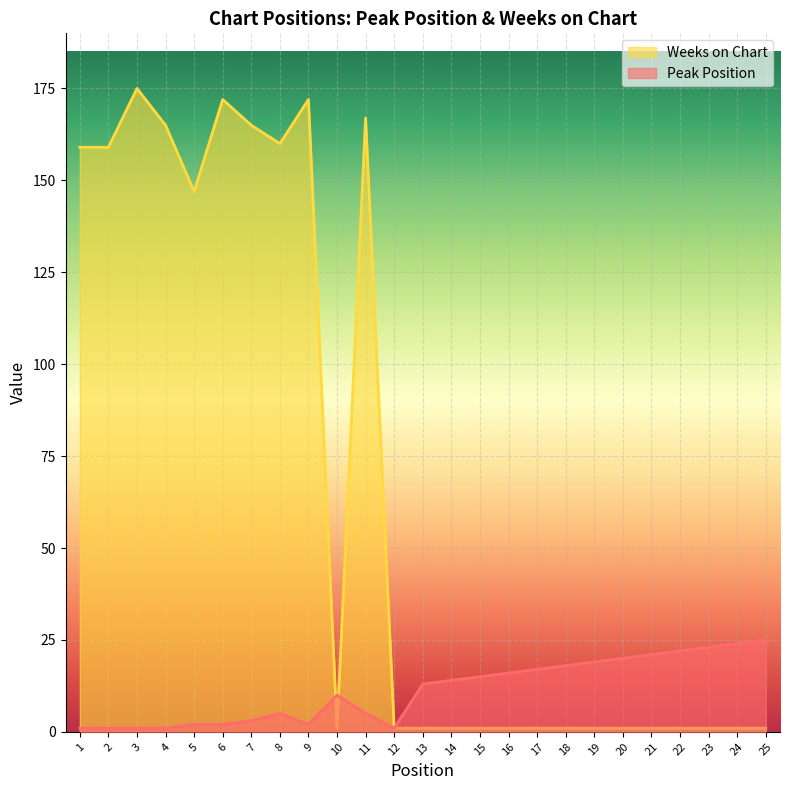

Reading left to right, transcribe all the data shown in this chart.

Peak Position: 1=1	2=1	3=1	4=1	5=2	6=2	7=3	8=5	9=2	10=10	11=5	12=1	13=13	14=14	15=15	16=16	17=17	18=18	19=19	20=20	21=21	22=22	23=23	24=24	25=25
Weeks on Chart: 1=159	2=159	3=175	4=165	5=147	6=172	7=165	8=160	9=172	10=1	11=167	12=1	13=1	14=1	15=1	16=1	17=1	18=1	19=1	20=1	21=1	22=1	23=1	24=1	25=1